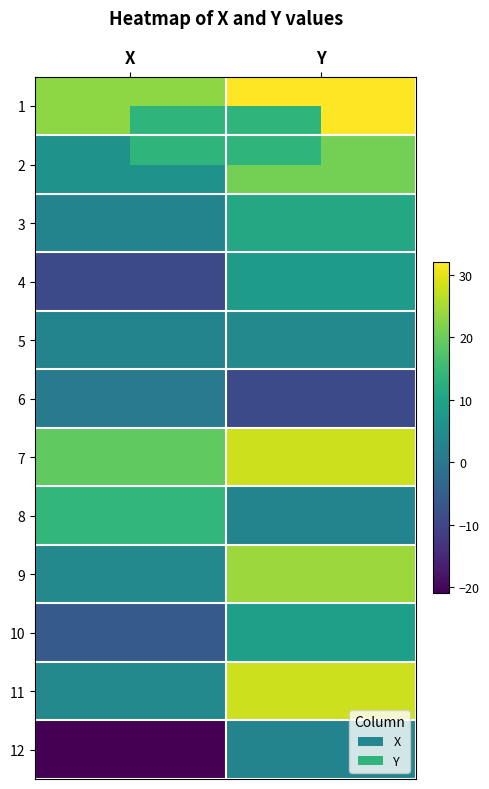

What is the difference between the highest and lowest values at Y?

41